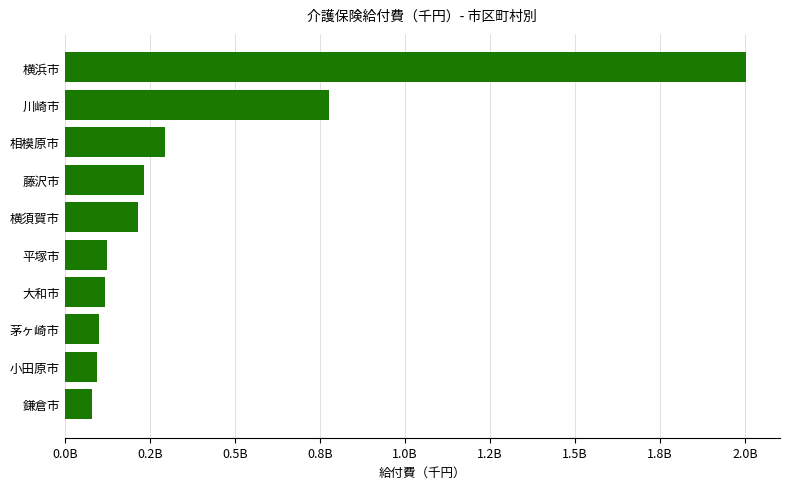

Are the bars horizontal?

Yes